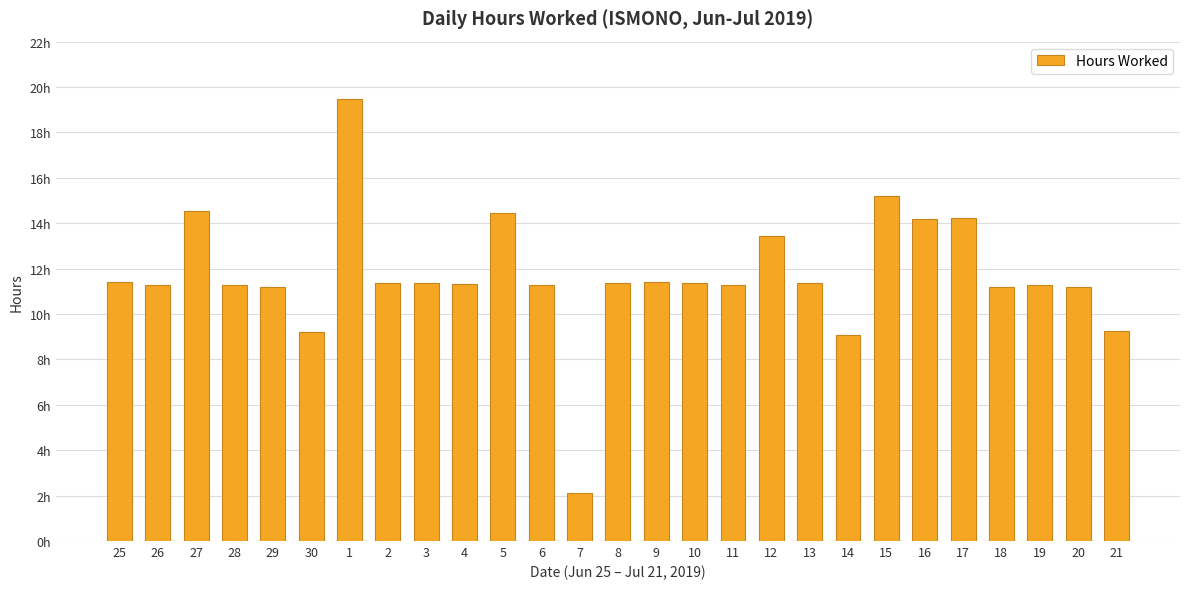

What is the label of the 4th bar from the right?

18